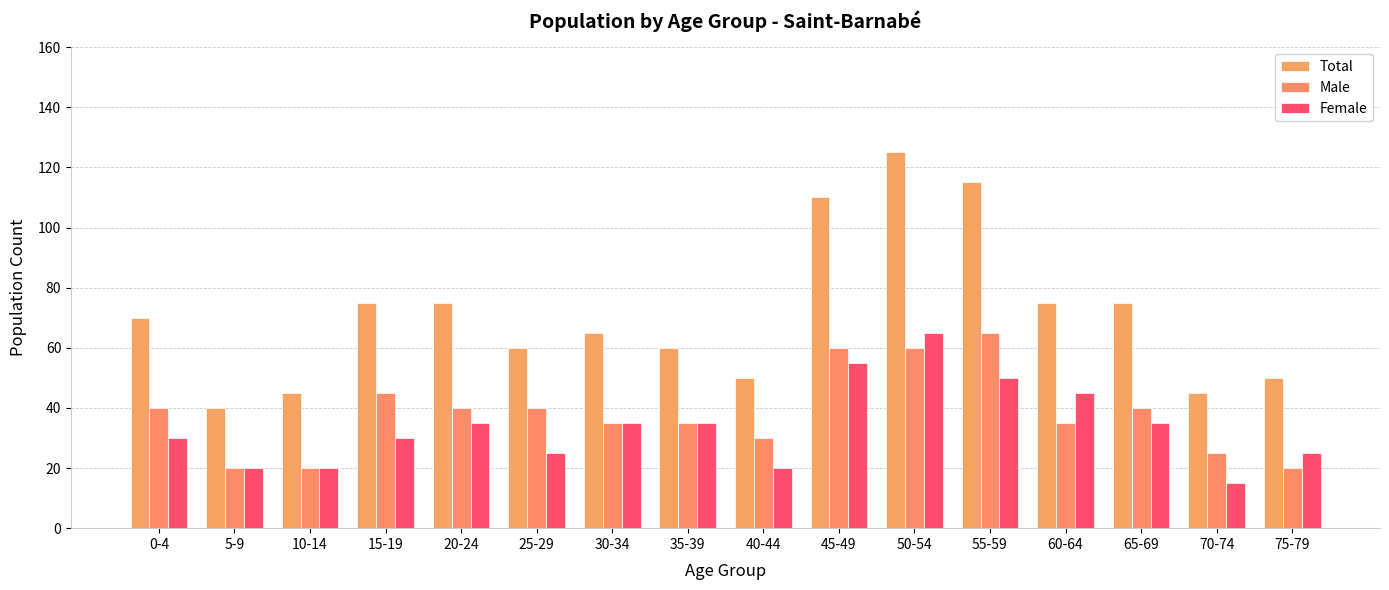

Reading right to left, transcribe all the data shown in this chart.

Total: 75-79=50	70-74=45	65-69=75	60-64=75	55-59=115	50-54=125	45-49=110	40-44=50	35-39=60	30-34=65	25-29=60	20-24=75	15-19=75	10-14=45	5-9=40	0-4=70
Male: 75-79=20	70-74=25	65-69=40	60-64=35	55-59=65	50-54=60	45-49=60	40-44=30	35-39=35	30-34=35	25-29=40	20-24=40	15-19=45	10-14=20	5-9=20	0-4=40
Female: 75-79=25	70-74=15	65-69=35	60-64=45	55-59=50	50-54=65	45-49=55	40-44=20	35-39=35	30-34=35	25-29=25	20-24=35	15-19=30	10-14=20	5-9=20	0-4=30